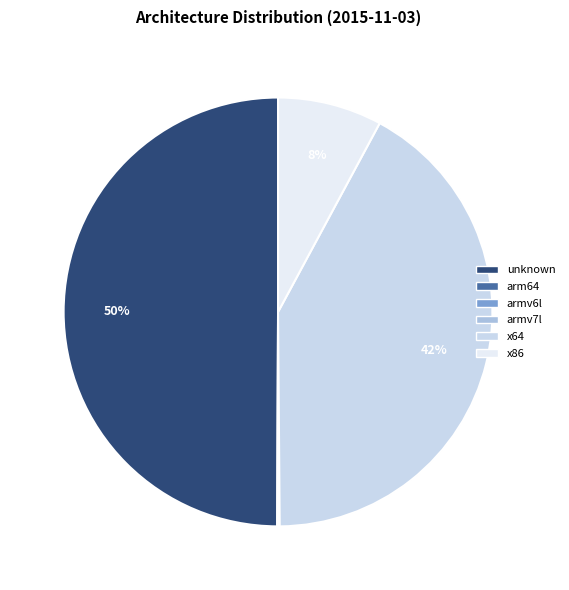

To the nearest percent, what portion does x64 represent?

42%